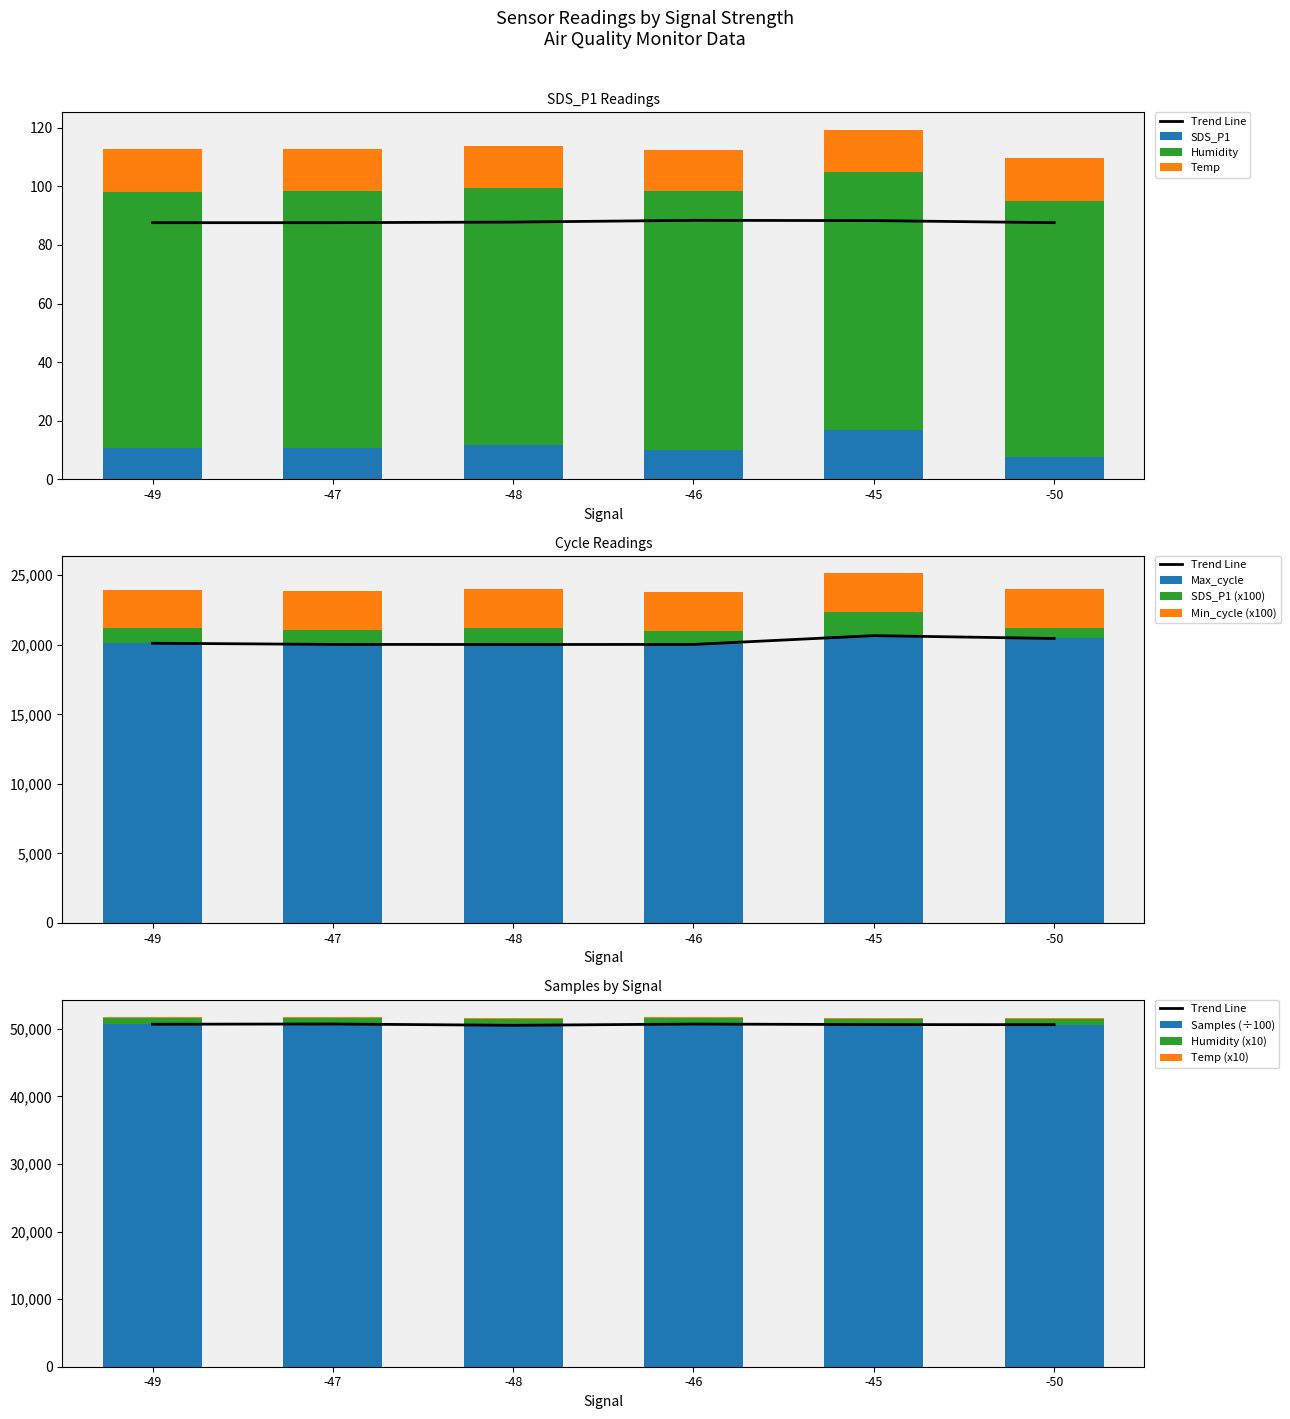

True or false: SDS_P1 has a value of 6.5 at -47.

False